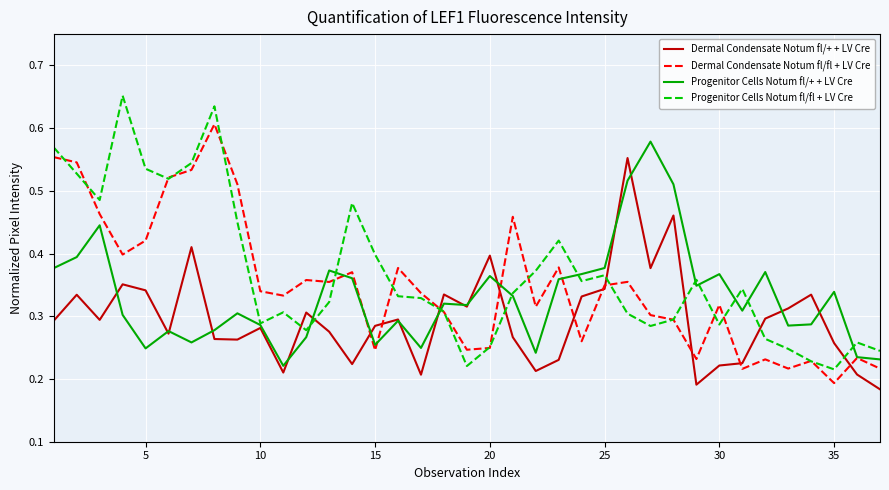

List the series in order of their peak value, highest first.

Progenitor Cells Notum fl/fl + LV Cre, Dermal Condensate Notum fl/fl + LV Cre, Progenitor Cells Notum fl/+ + LV Cre, Dermal Condensate Notum fl/+ + LV Cre